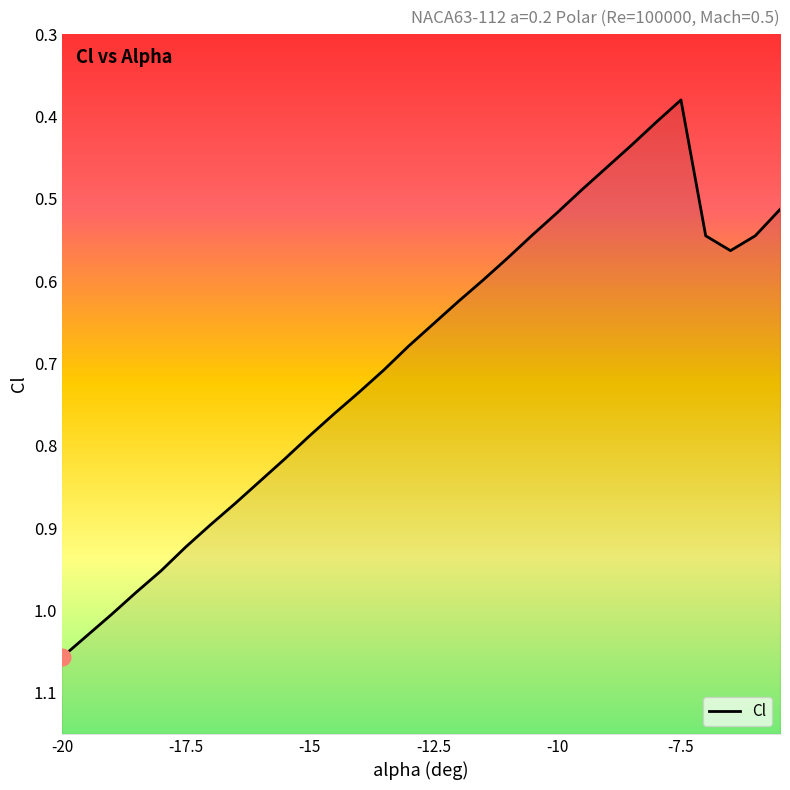

How many lines are shown in the chart?

1